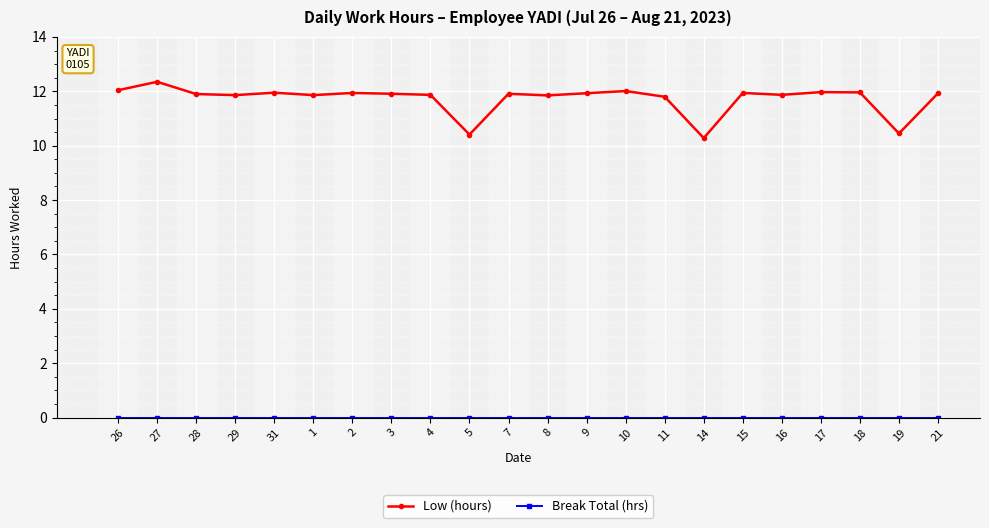

What is the approximate value of Low (hours) at 28?

11.9